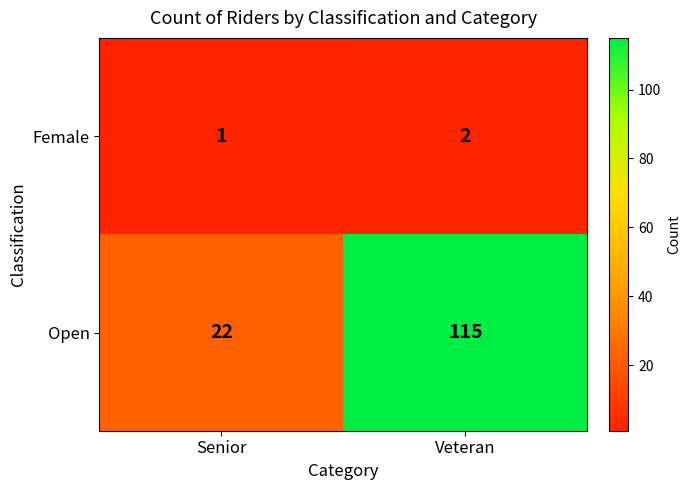

Which series changed the most between Senior and Veteran?

Open